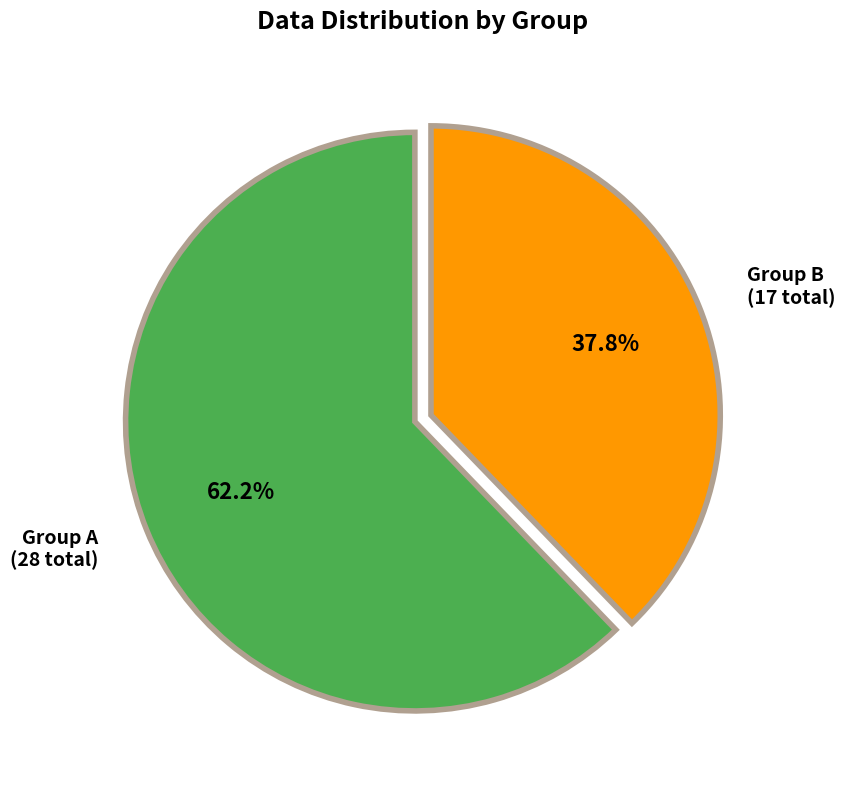

Rank the categories by value from highest to lowest.

Group A (28 total), Group B (17 total)